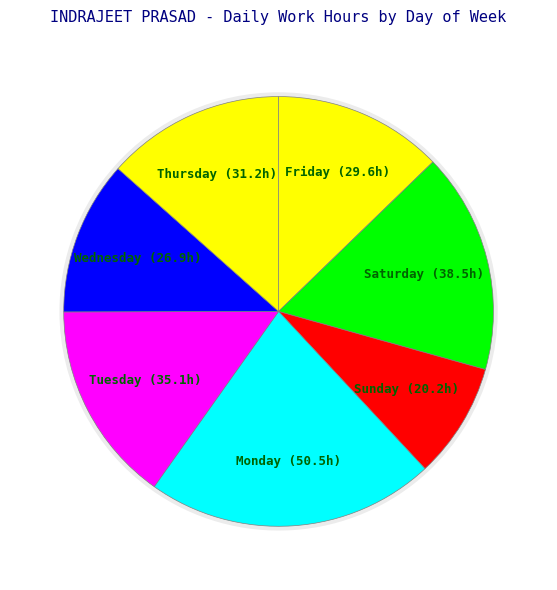

Is 21-Sat the majority of the pie?

No